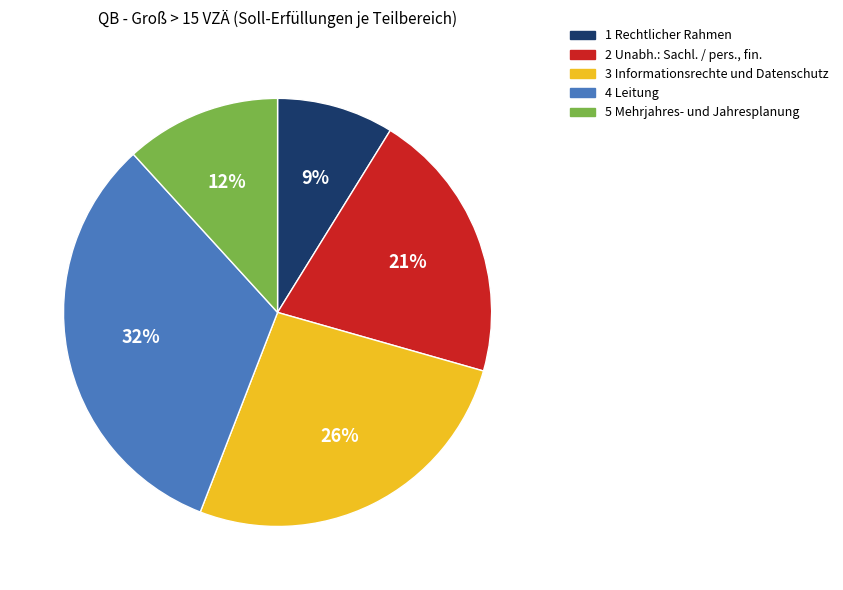

Between 1 Rechtlicher Rahmen and 2 Unabh.: Sachl. / pers., fin., which is larger?

2 Unabh.: Sachl. / pers., fin.